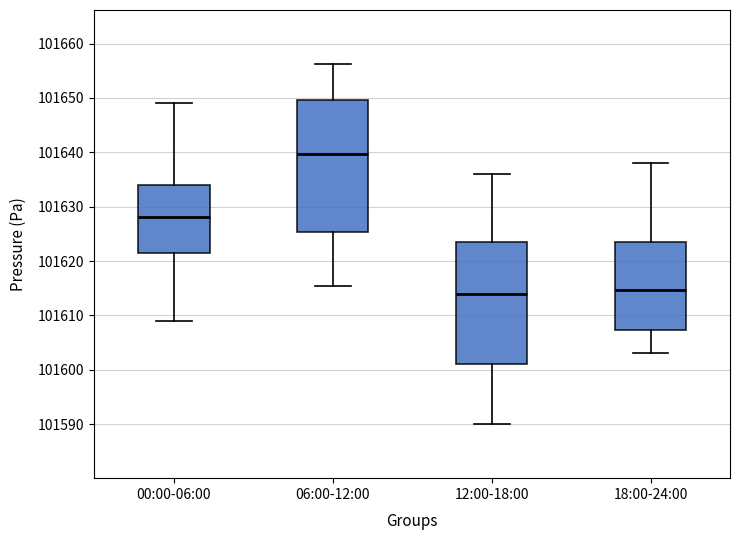

Comparing the boxes themselves (not the whiskers), which one is the tallest?

06:00-12:00